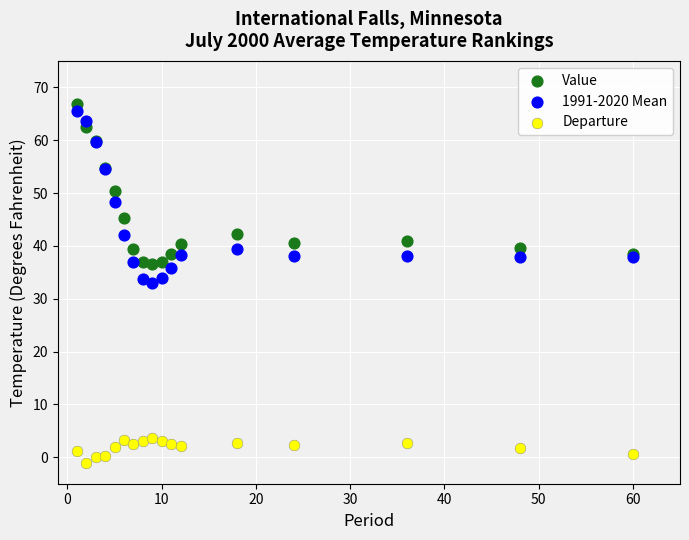

Which series has the widest spread of Y values?

1991-2020 Mean